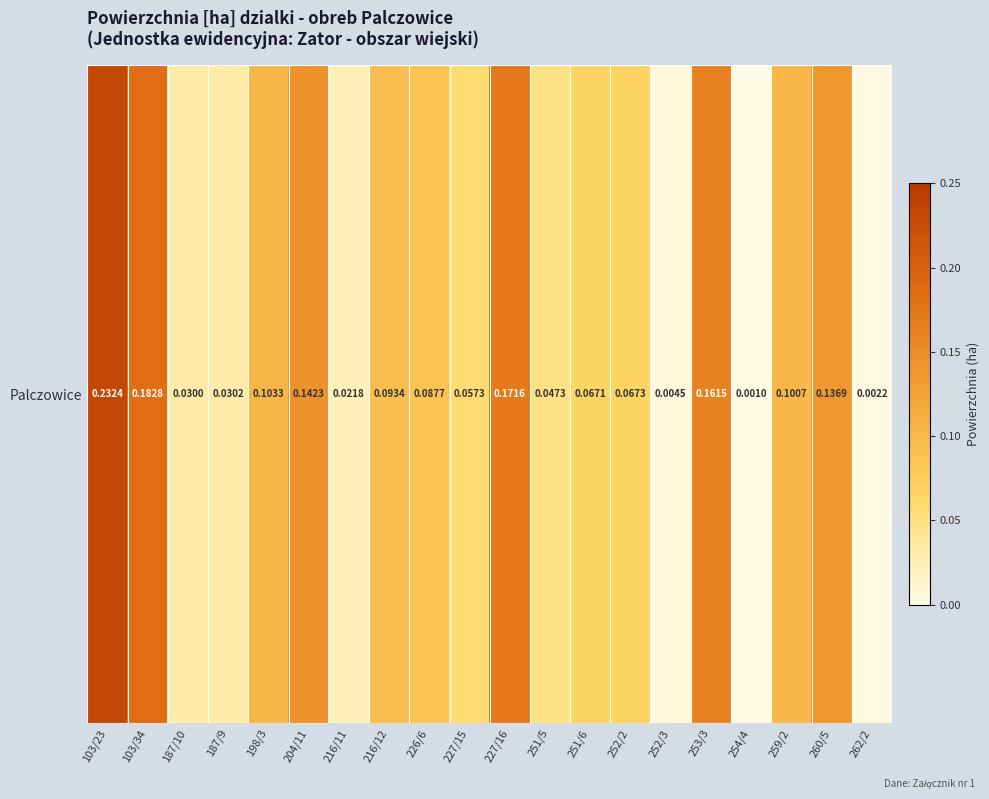

Which label corresponds to the smallest value in the chart?

254/4